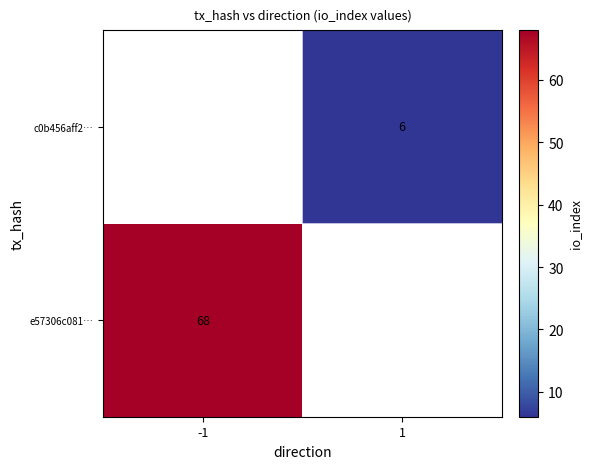

The value of c0b456aff2… at 1 is 8. True or false?

False